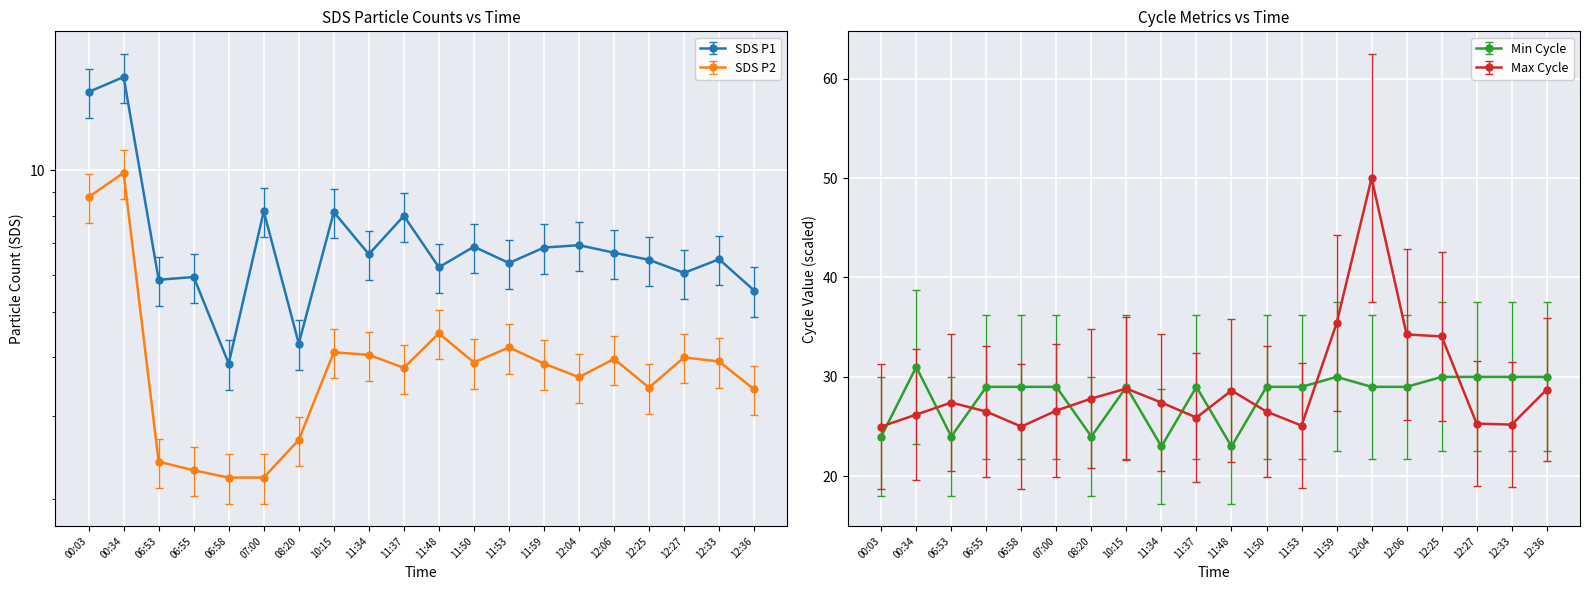

Which has a higher value, 12:06 or 06:53?

12:06